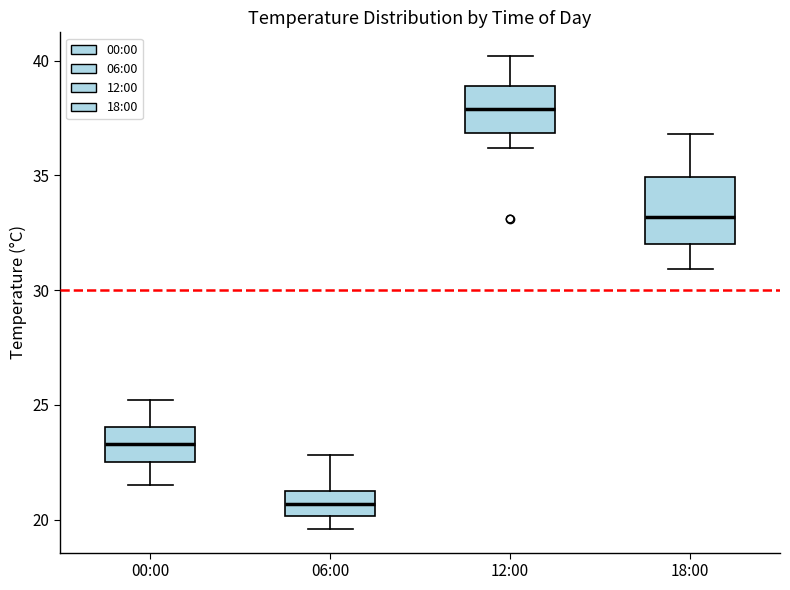

Reading left to right, read every box against the y-axis: the position of its median line, the range the box covers, and the ends of its whiskers. The values are not printed on the chart, so give them approximately, as read against the axis.

00:00: median 23.5, box 22.5 to 24.0, whiskers 21.5 to 25.0
06:00: median 20.5, box 20.0 to 21.5, whiskers 19.5 to 23.0
12:00: median 38.0, box 37.0 to 39.0, whiskers 36.0 to 40.0
18:00: median 33.0, box 32.0 to 35.0, whiskers 31.0 to 37.0